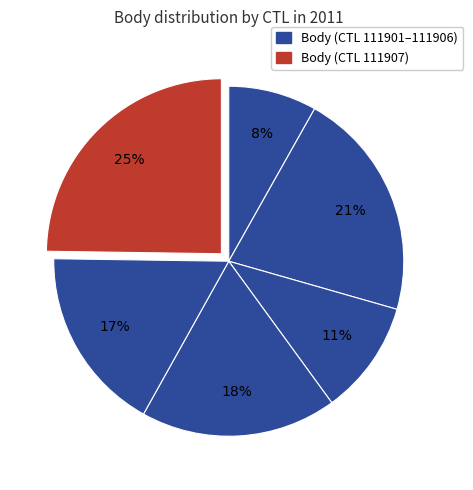

How many slices are in this pie chart?

6